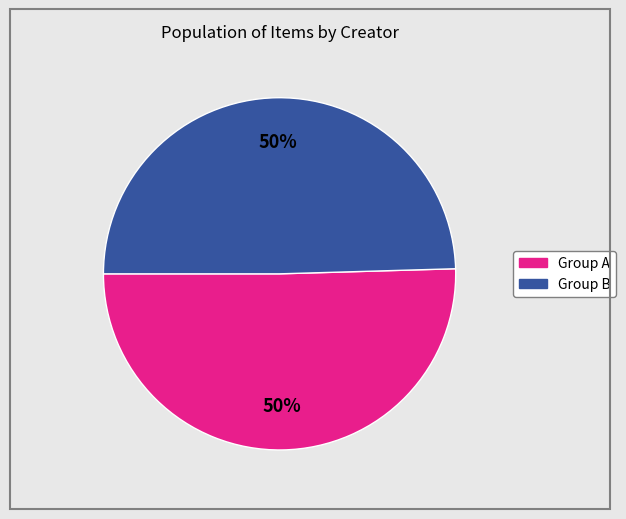

To the nearest percent, what is the average slice percentage?

50%